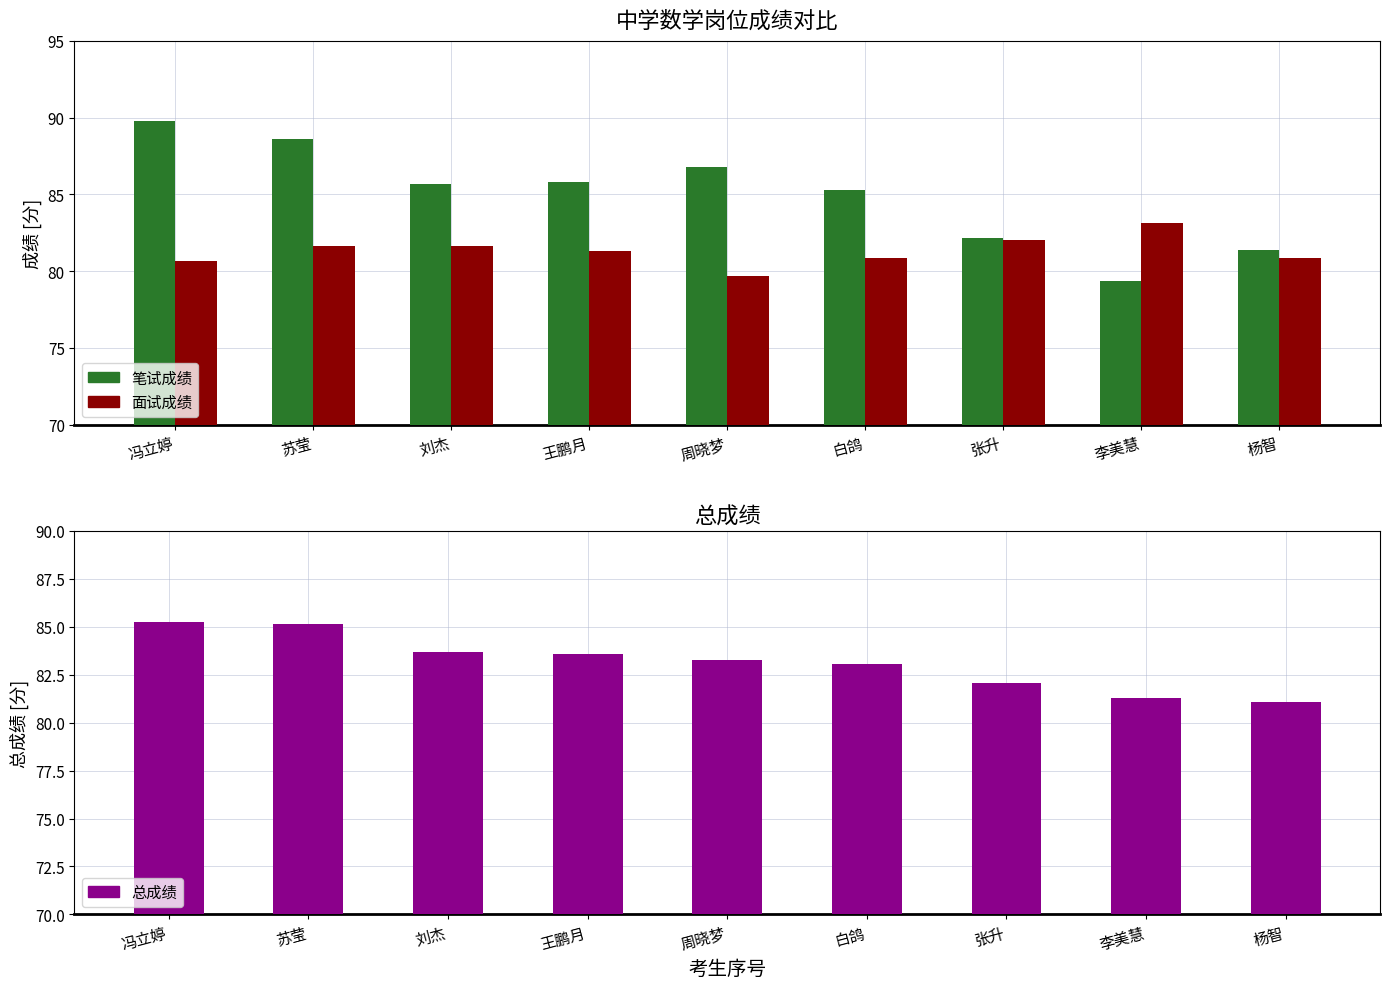

Reading left to right, list all the values displayed in this chart.

笔试成绩: 89.8	88.6	85.7	85.8	86.8	85.3	82.2	79.4	81.4
面试成绩: 80.7	81.7	81.7	81.3	79.7	80.8	82.0	83.2	80.8
总成绩: 85.2	85.1	83.7	83.6	83.2	83.1	82.1	81.3	81.1